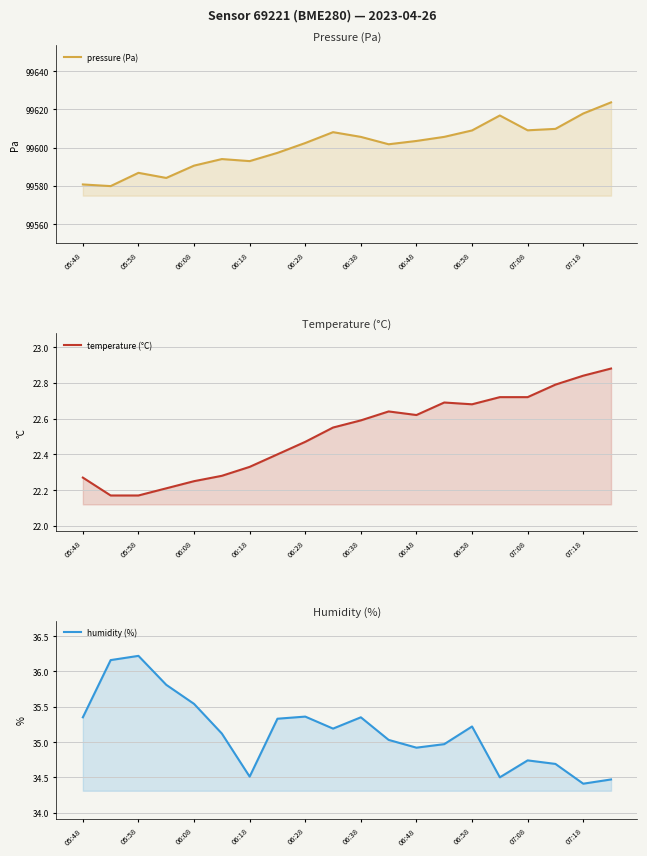

Read the temperature (°C) value at 17.

22.8